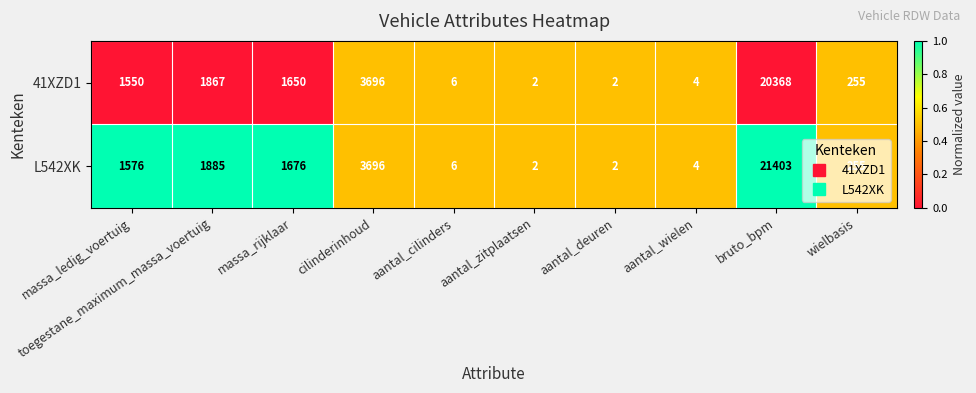

How many distinct data groups are displayed?

2